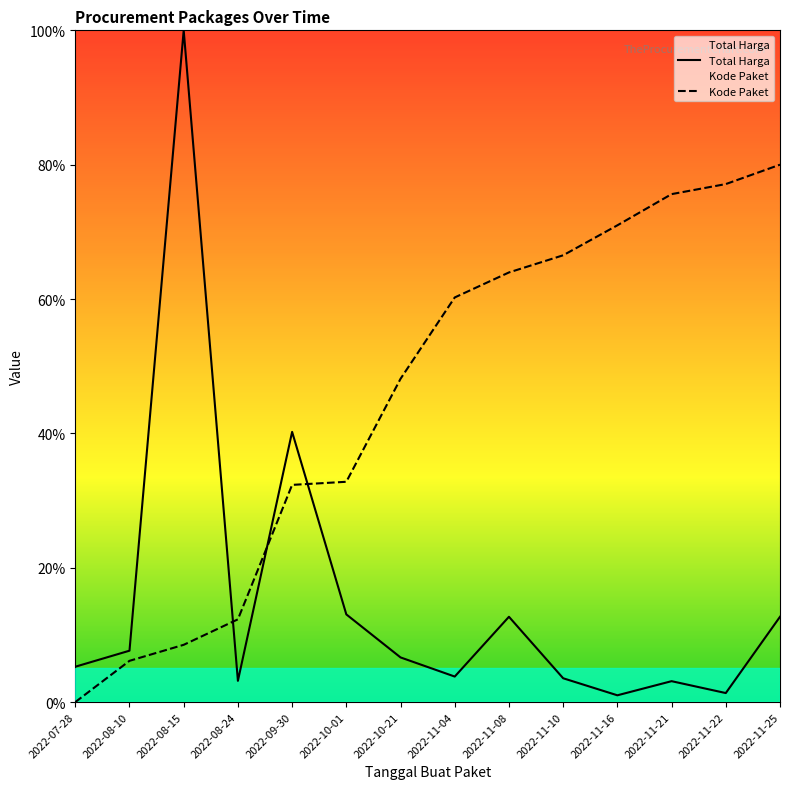

At how many categories does at least one series exceed 14?

11